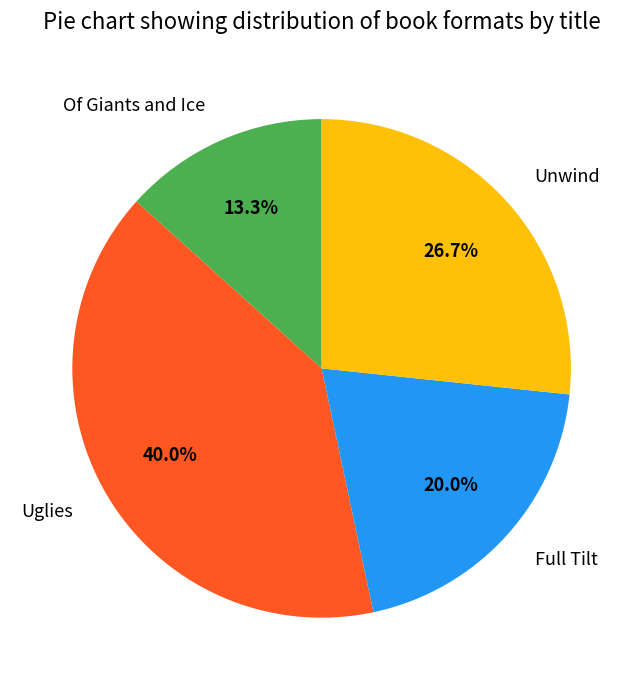

Is there any slice that represents more than half of the pie?

No